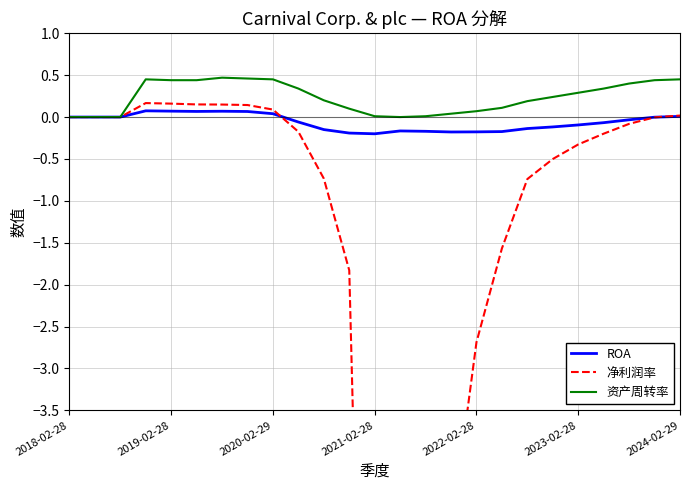

What is the sum of all ROA values?

-1.5